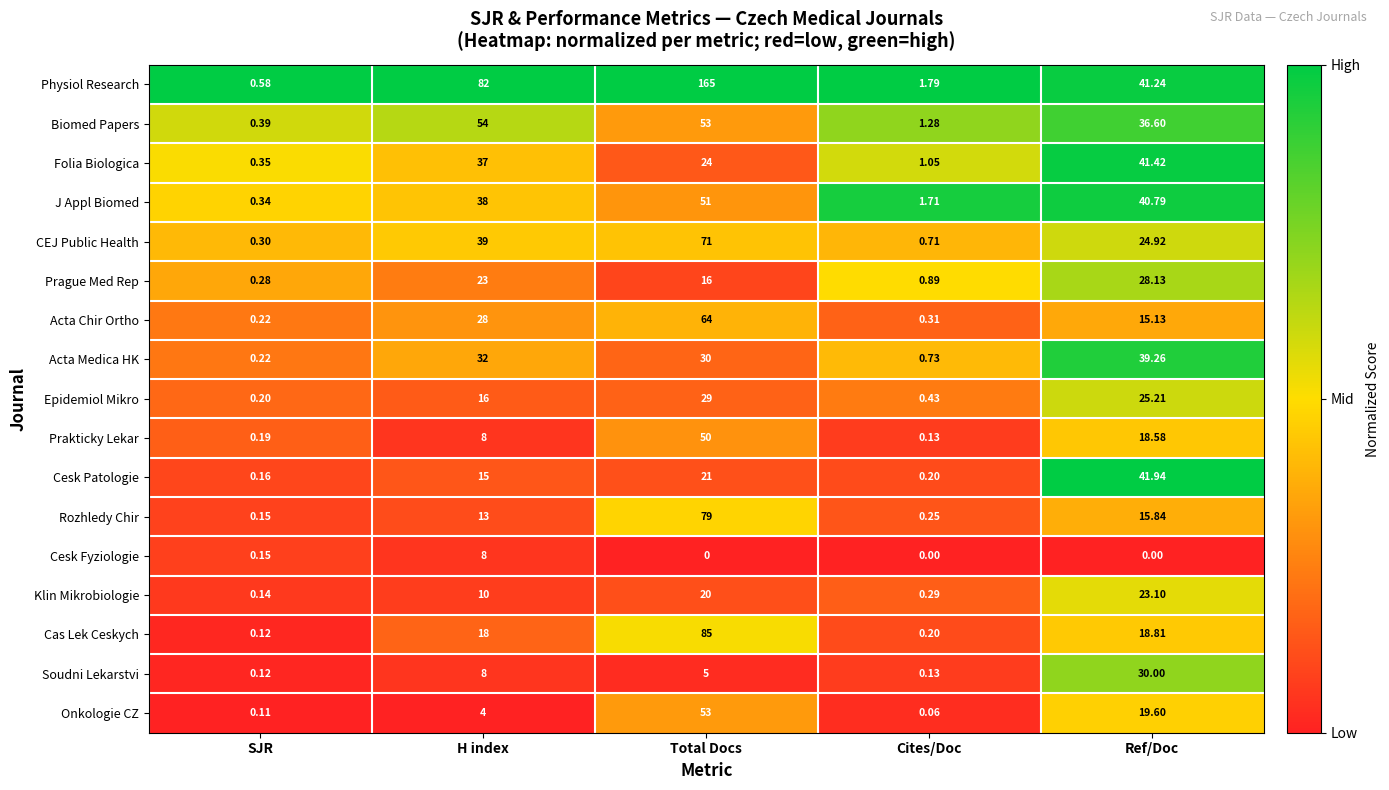

At which category does the chart reach its peak across all series?

Total Docs